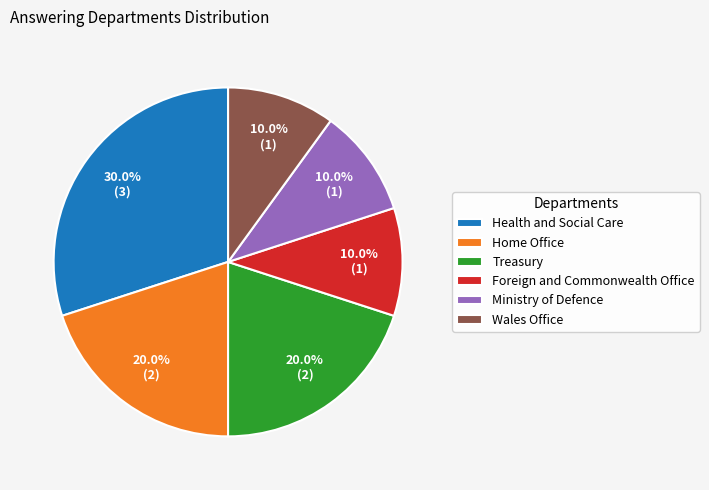

What percentage do Ministry of Defence and Home Office together represent?

30.0%